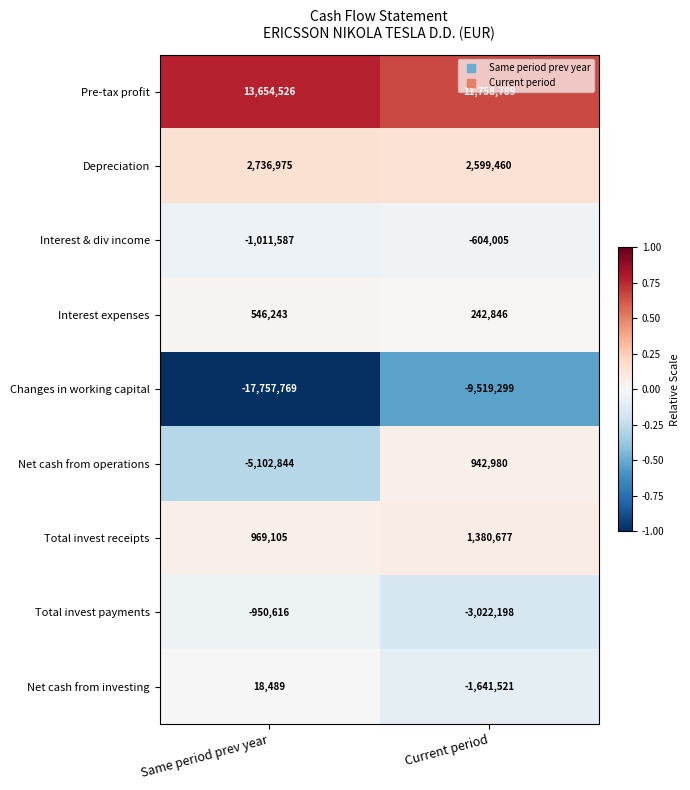

At which category is the sum across all series the highest?

Current period